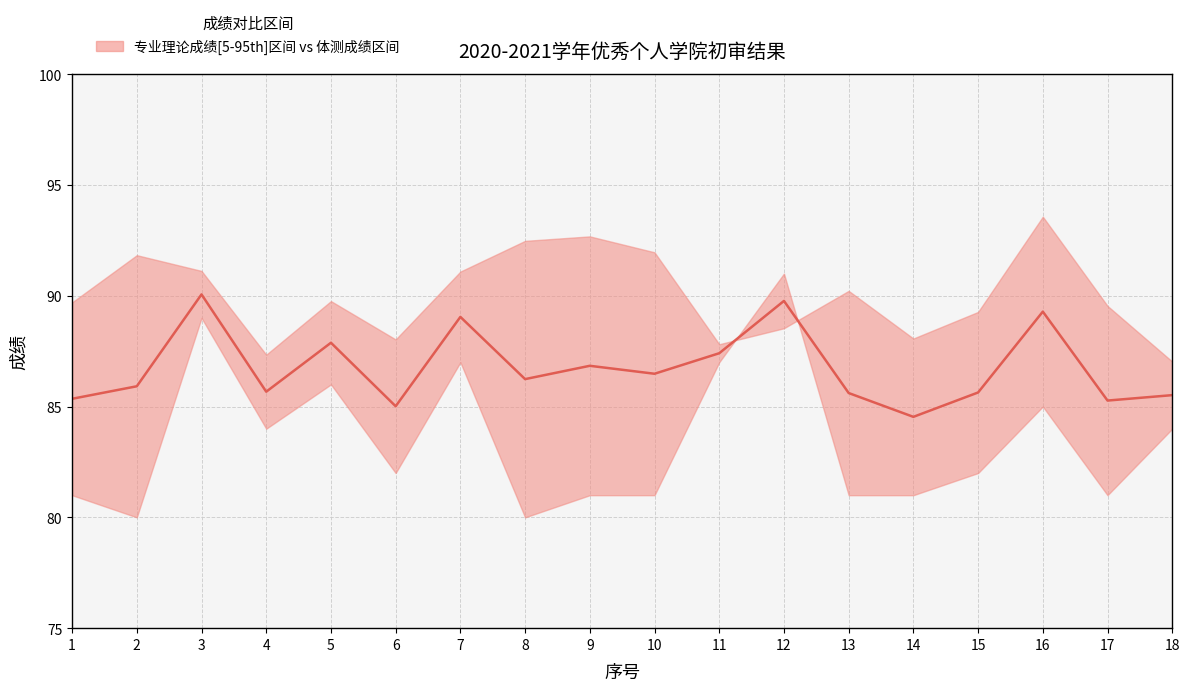

Reading left to right, extract all data points from this chart.

1=85.3	2=85.9	3=90.1	4=85.7	5=87.9	6=85.0	7=89.0	8=86.2	9=86.8	10=86.5	11=87.4	12=89.8	13=85.6	14=84.5	15=85.6	16=89.3	17=85.3	18=85.5